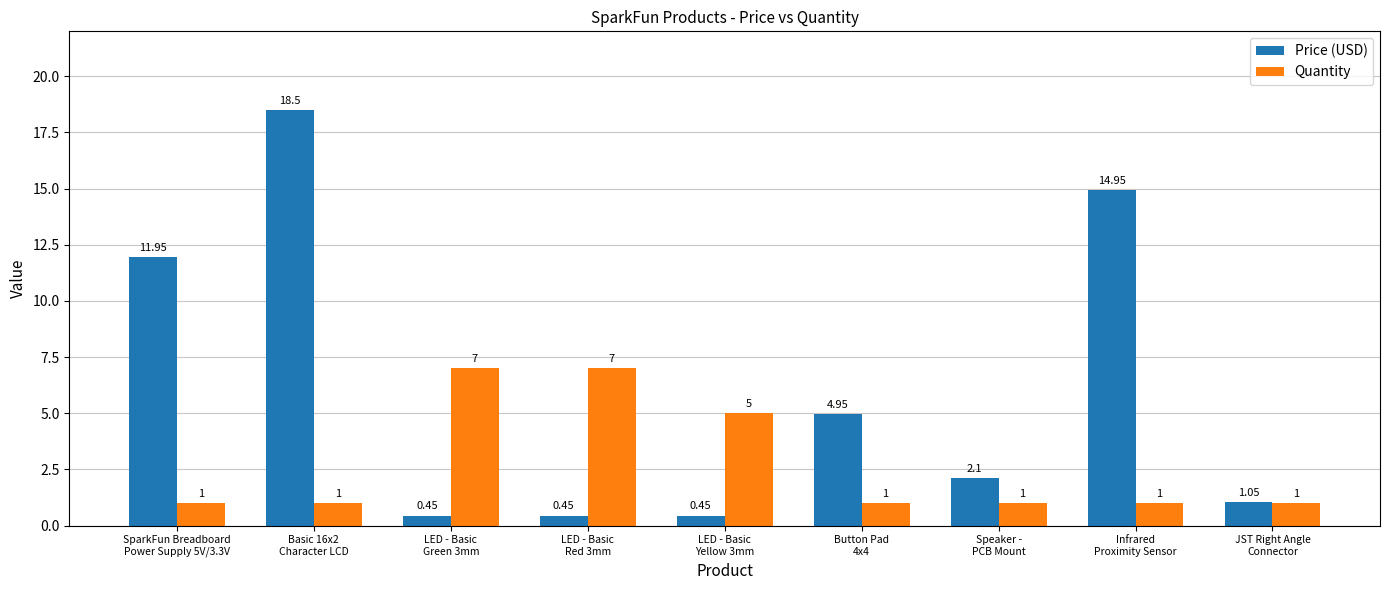

Which series has the widest spread of values?

Price (USD)